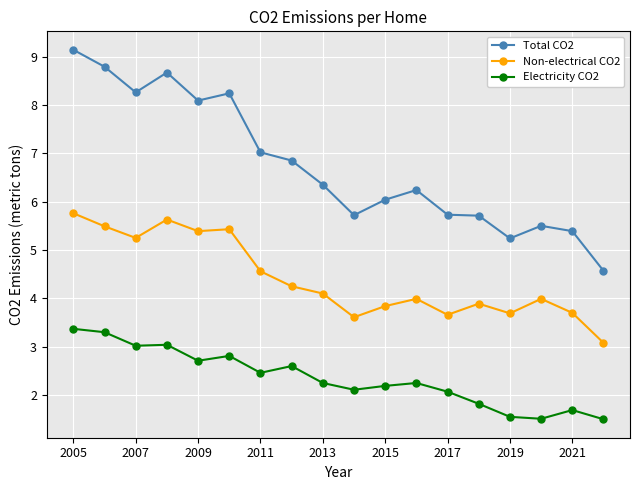

At how many categories does at least one series exceed 8?

6